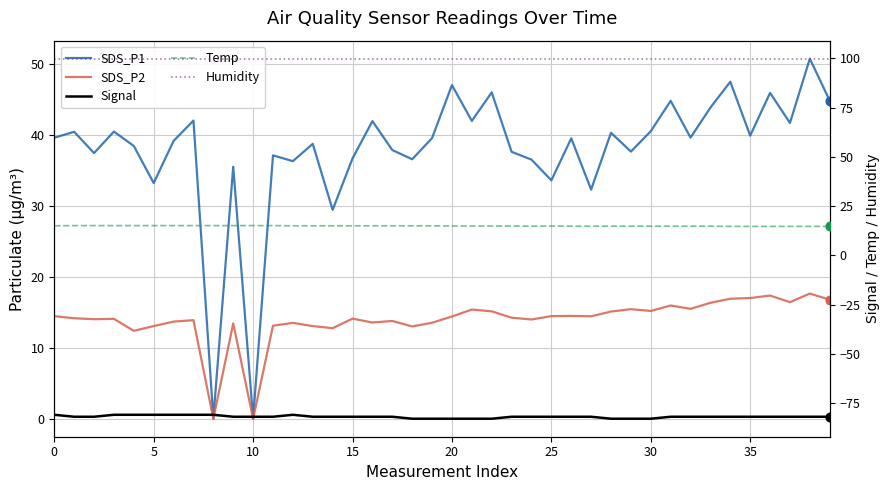

What is the total value across all series at 27?

79.4